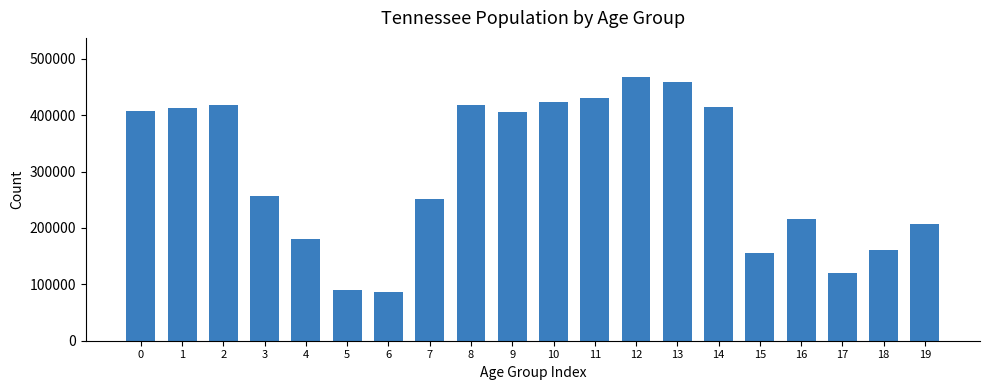

What is the value of the 6th bar from the left?

89380